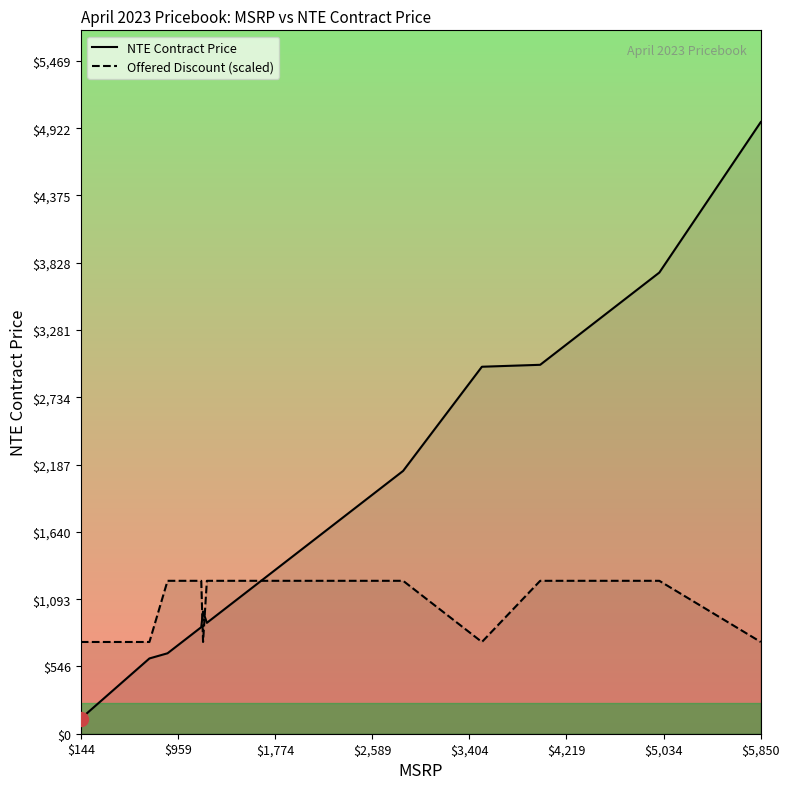

Which series has the largest total across all categories?

NTE Contract Price